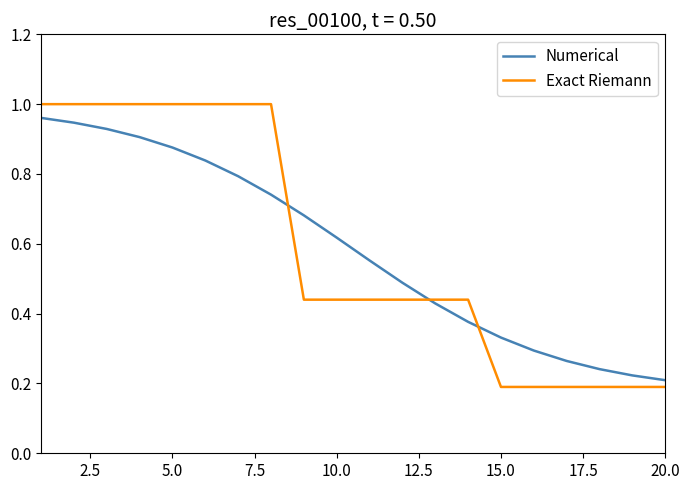

Which series has the widest spread of values?

Exact Riemann